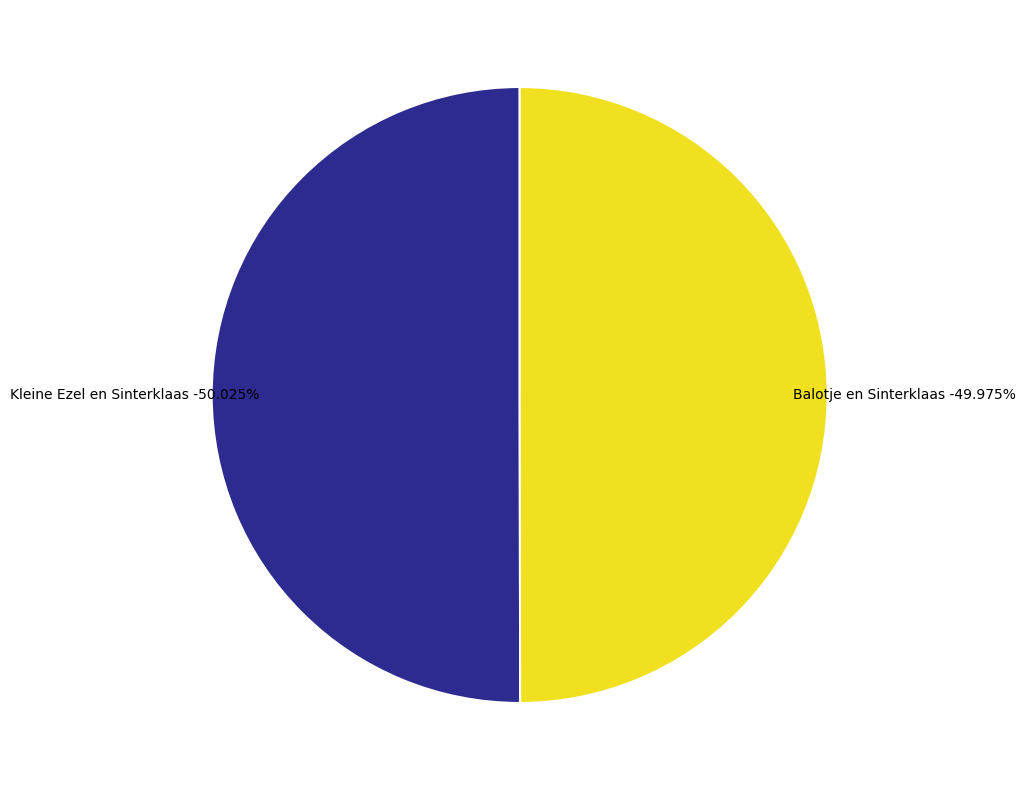

Rank the categories by value from highest to lowest.

Kleine Ezel en Sinterklaas, Balotje en Sinterklaas